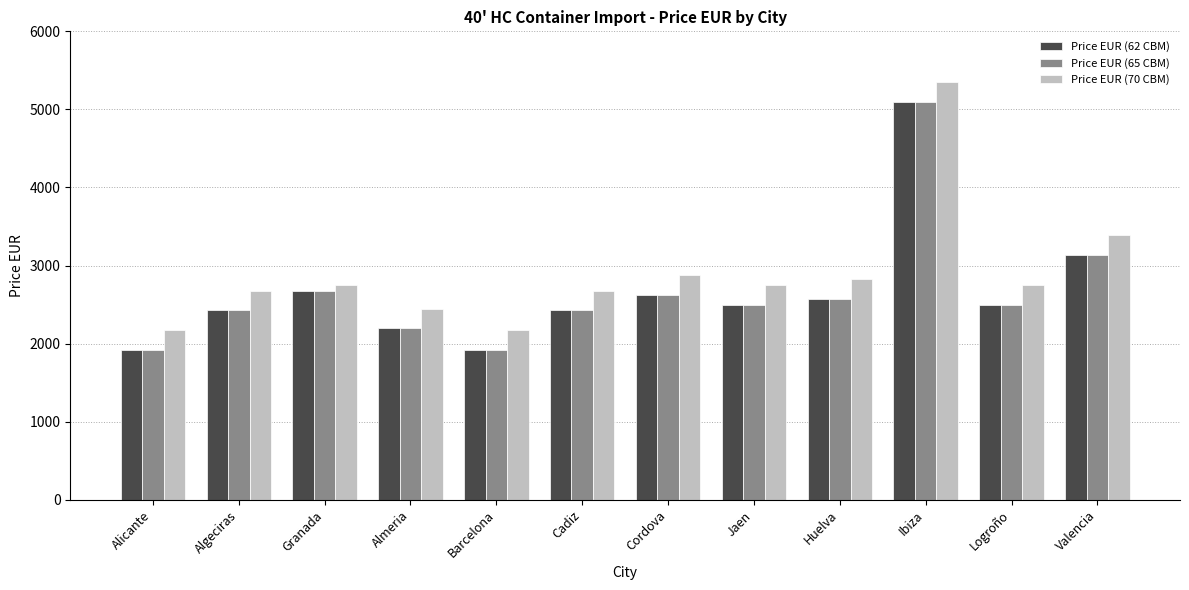

What is the difference between the maximum and minimum values in the Price EUR (65 CBM) series?

3170